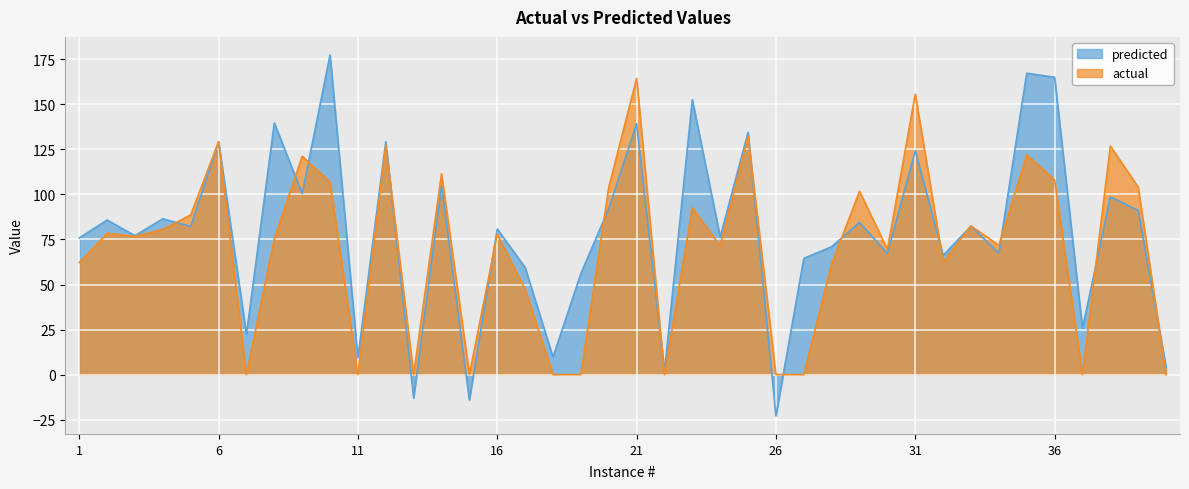

What are all the series names shown in the legend?

predicted, actual